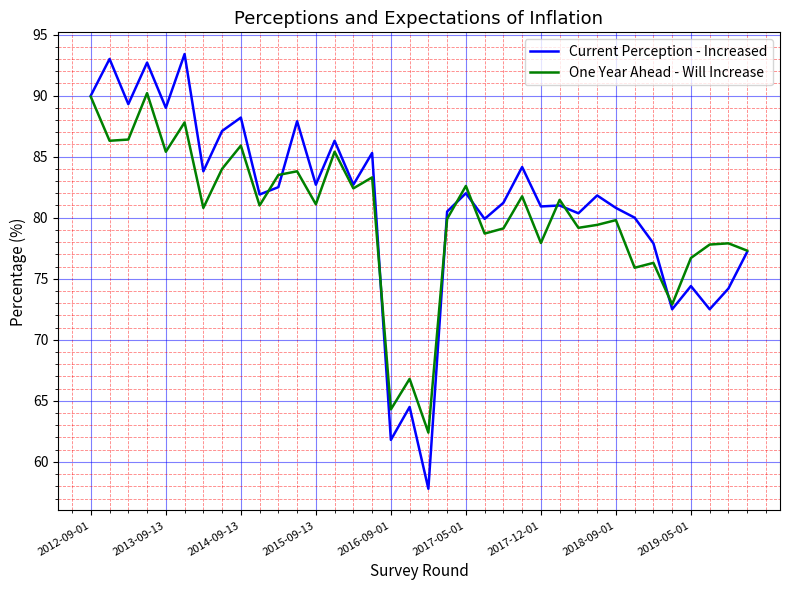

What is the smallest value displayed?

57.8